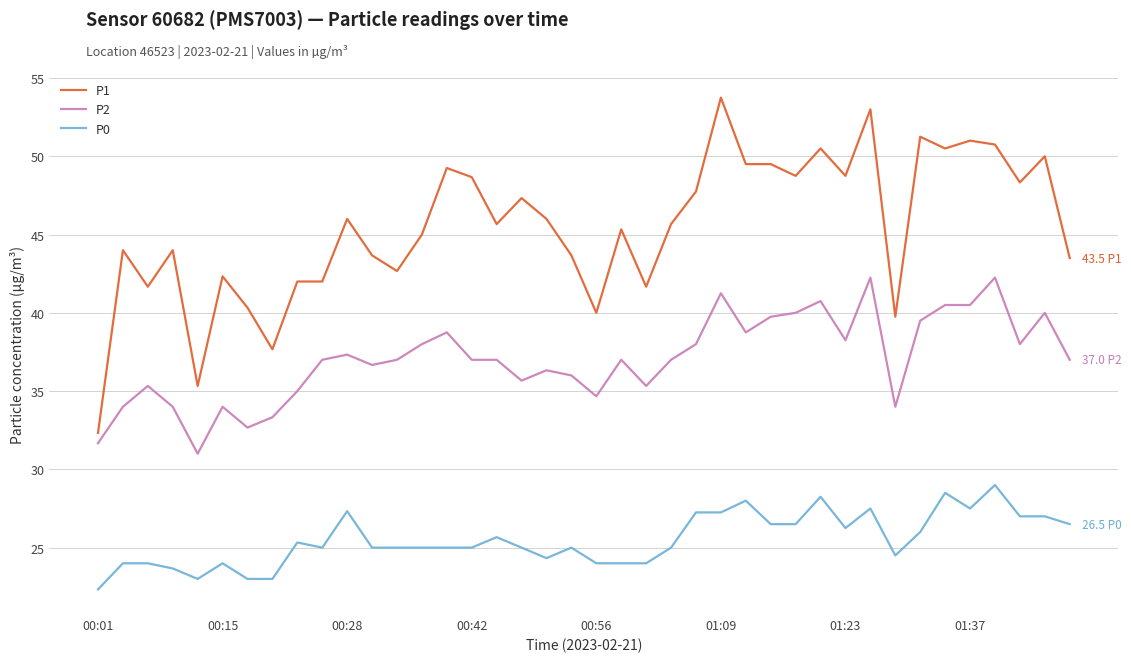

True or false: P0 and P1 cross at least once.

False